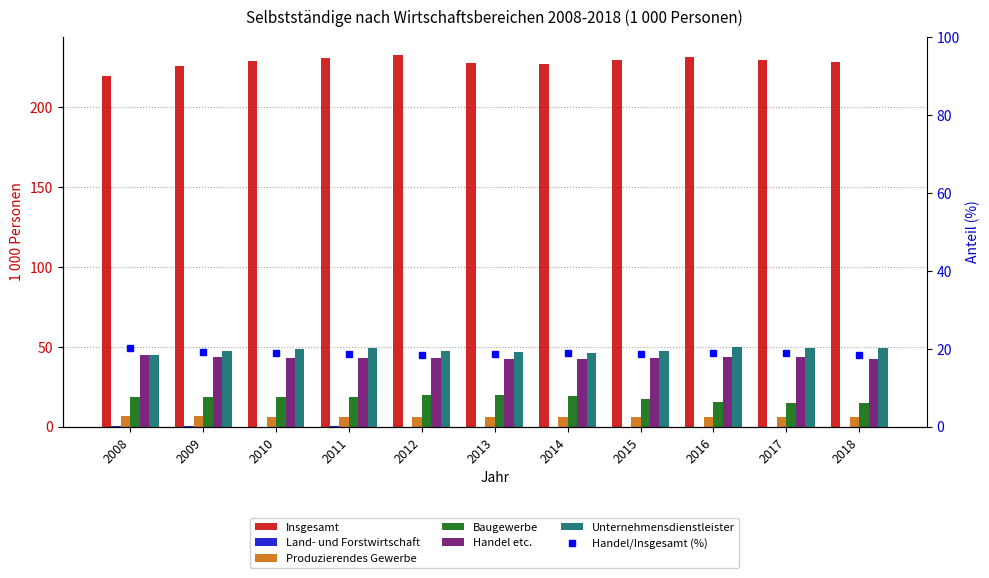

At 2016, list the series in order from smallest to largest.

Land- und Forstwirtschaft, Produzierendes Gewerbe, Baugewerbe, Handel etc., Unternehmensdienstleister, Insgesamt